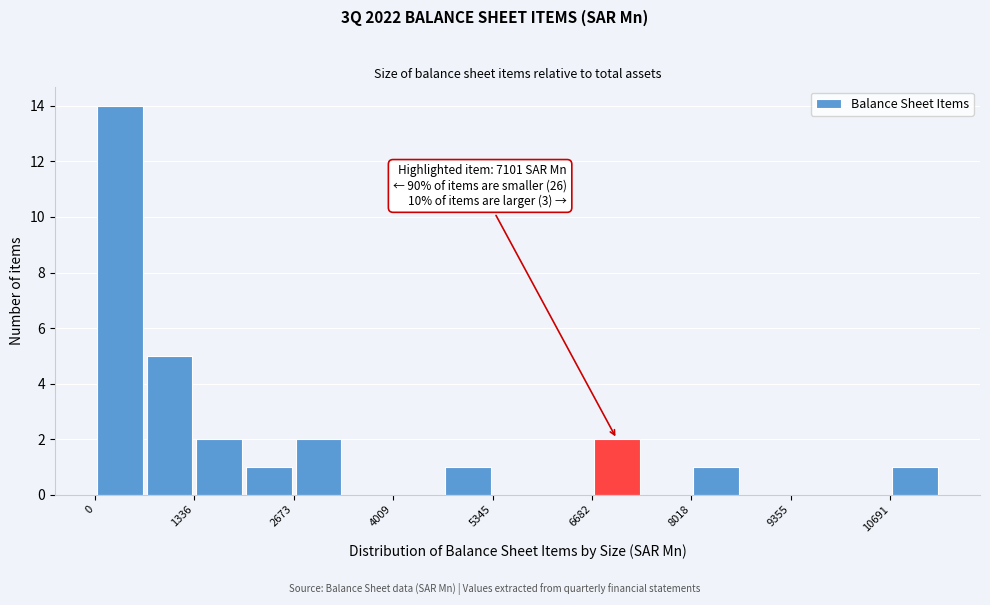

Read against the x-axis, roughly where is the centre of the tallest bar?

400